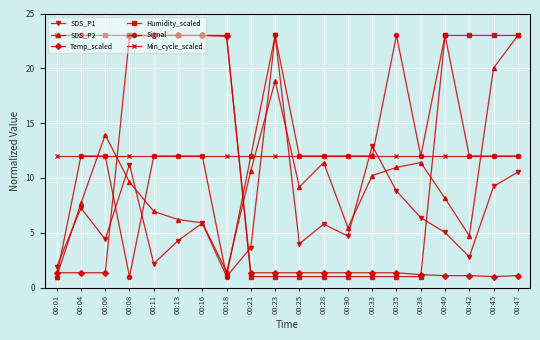

Does the chart display data point markers on the line(s)?

Yes